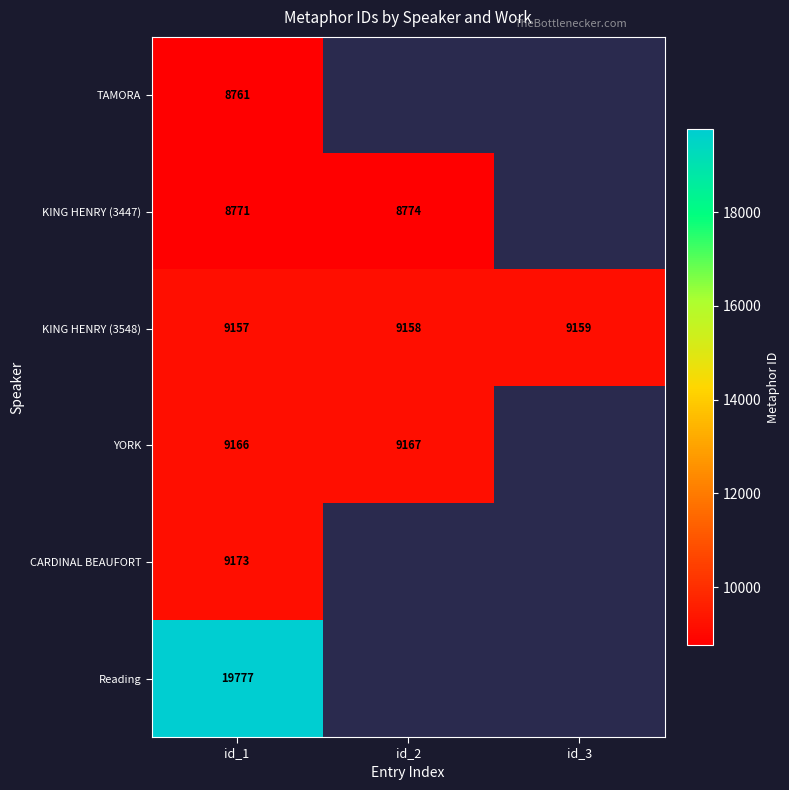

True or false: KING HENRY (3548) has a value of 9158 at id_2.

True